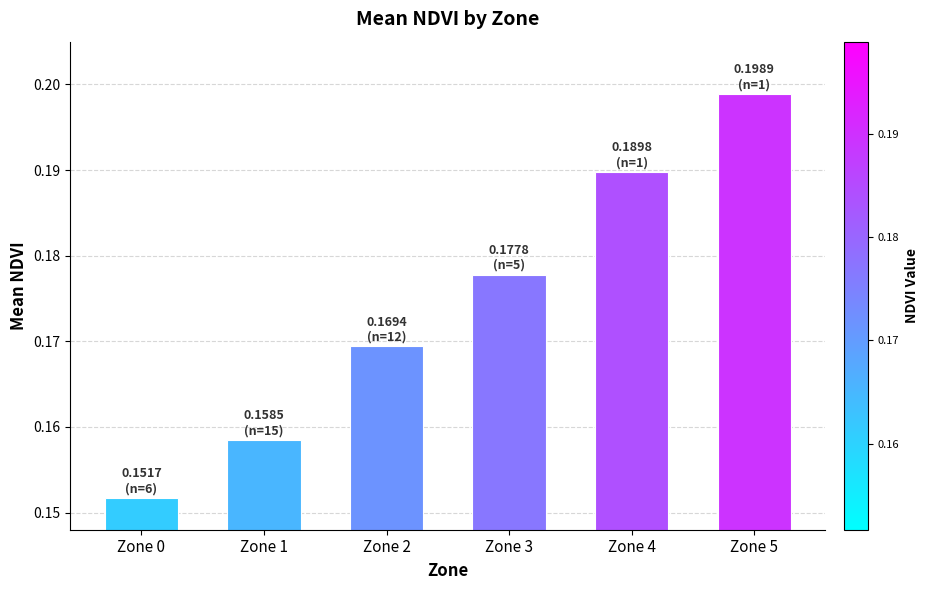

Are the bars horizontal?

No